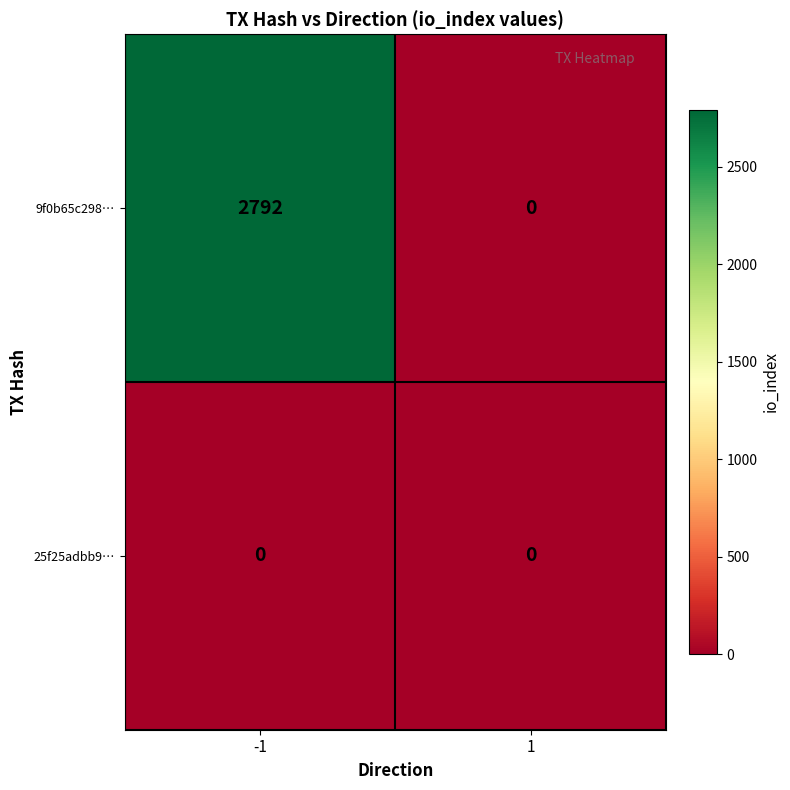

Rank the series by their average value, from highest to lowest.

9f0b65c298…, 25f25adbb9…